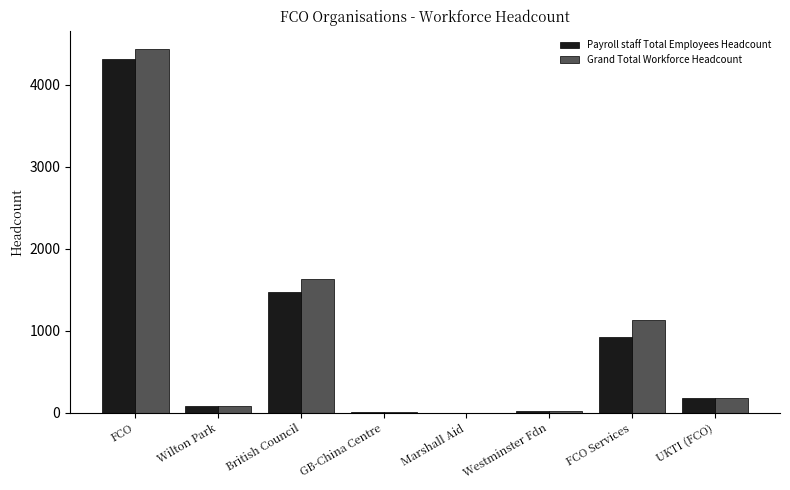

What value does the Grand Total Workforce Headcount series have at FCO Services?

1132.0